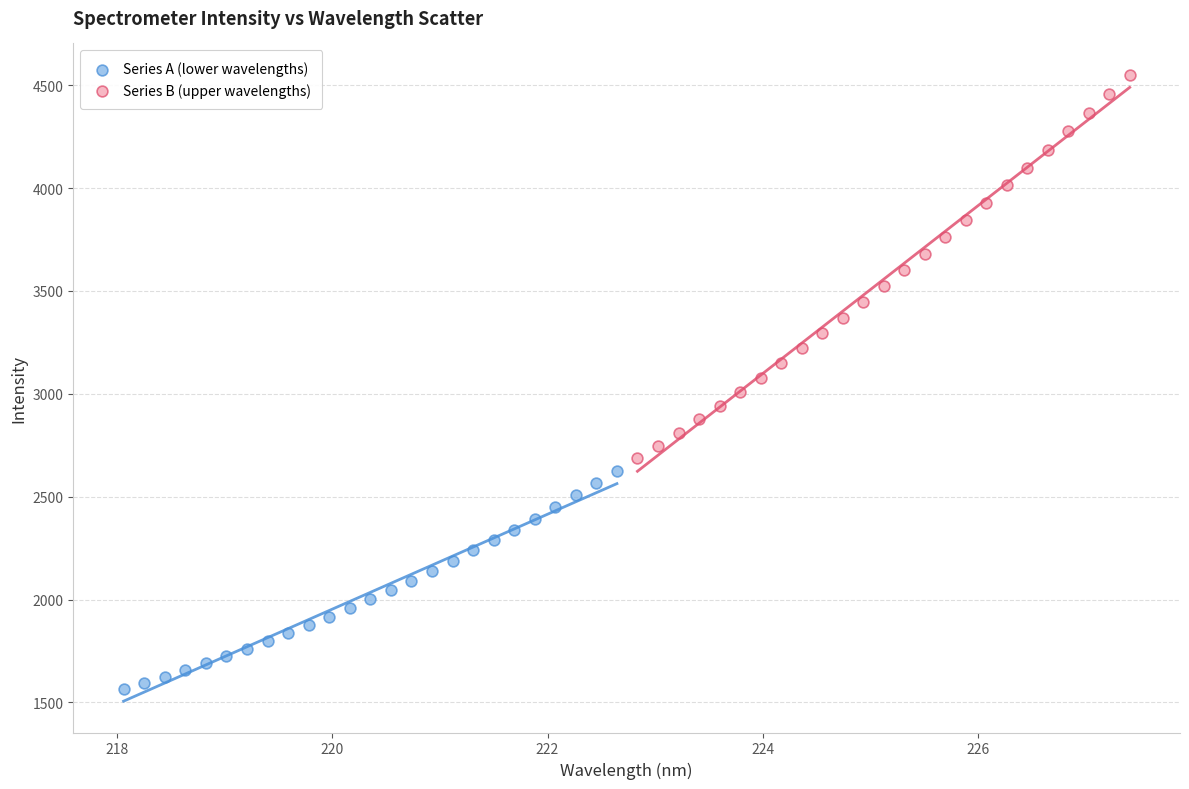

Which series reaches the maximum Y coordinate?

Series B (upper wavelengths)